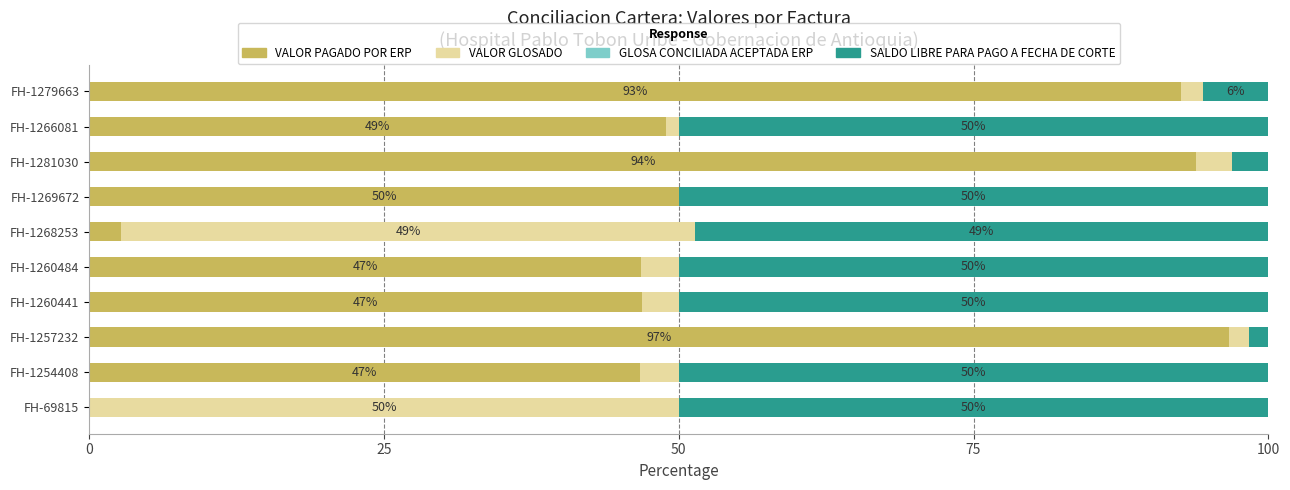

What is the total value across all series at FH-1281030?

100.0